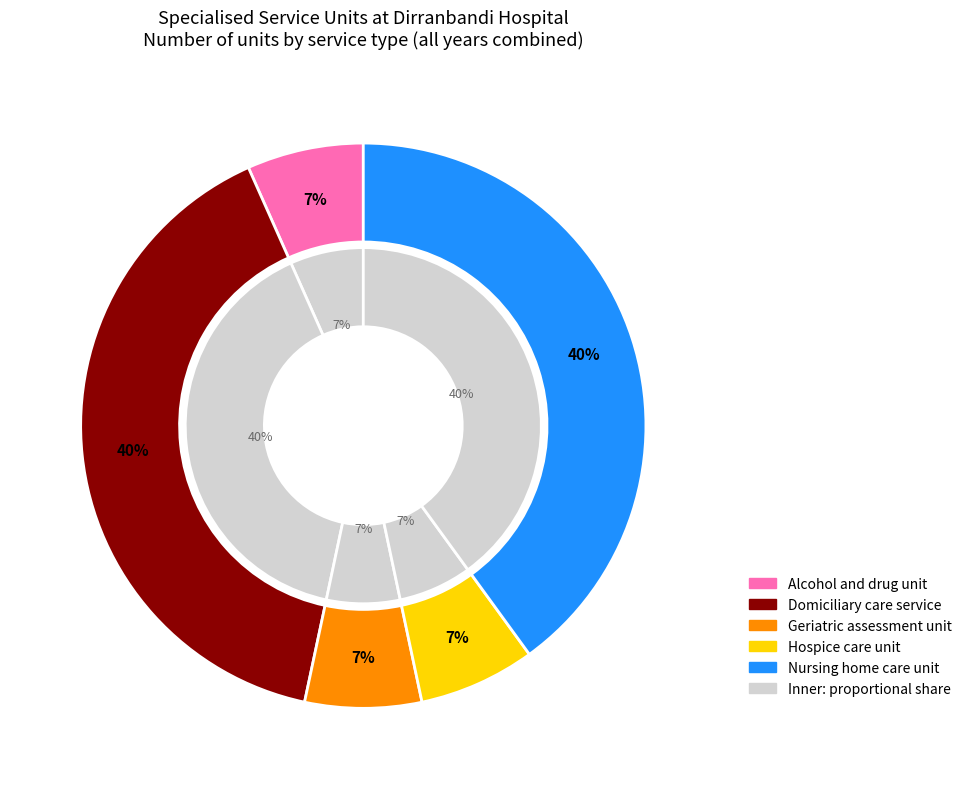

Does Nursing home care unit account for over 50% of the chart?

No